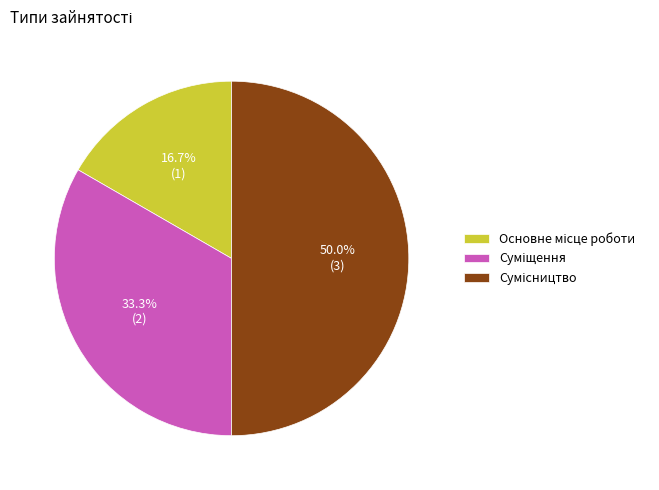

Do Сумісництво and Основне місце роботи together represent more than half of the pie?

Yes